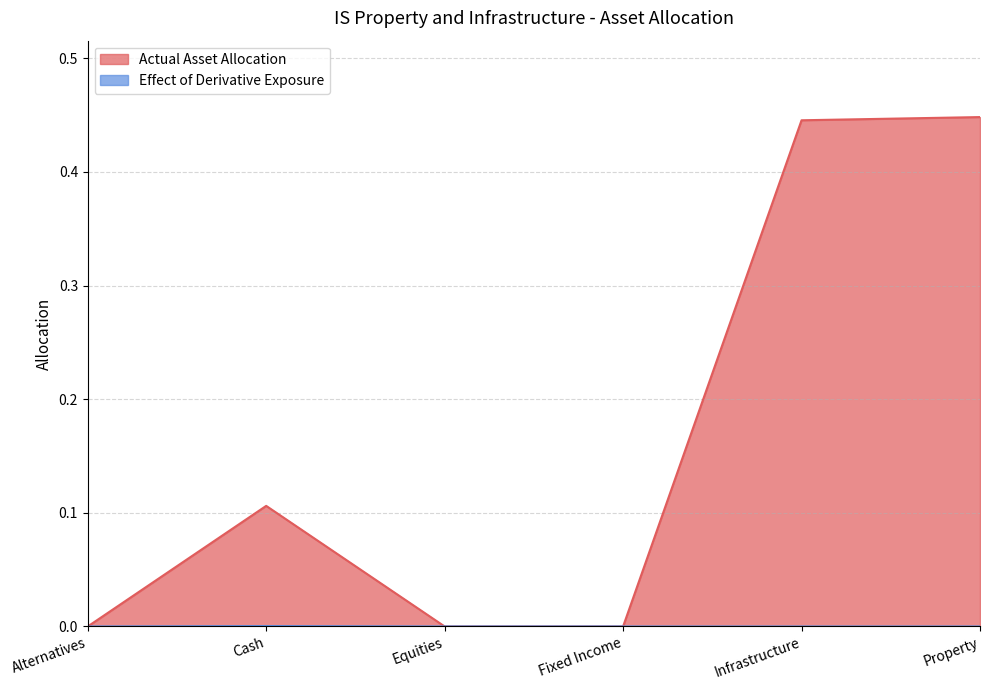

True or false: Effect of Derivative Exposure has more than 0 interior local peaks.

True